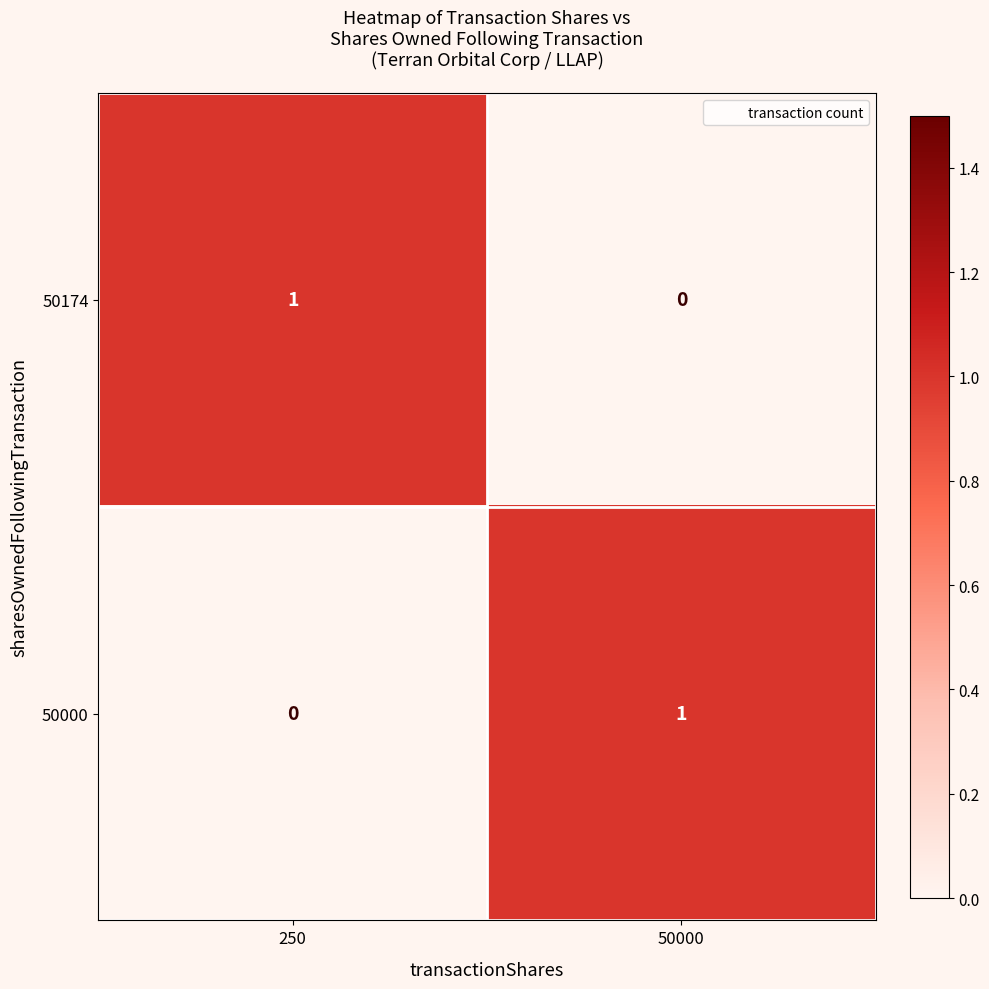

What is the total value across all series at 250?

1